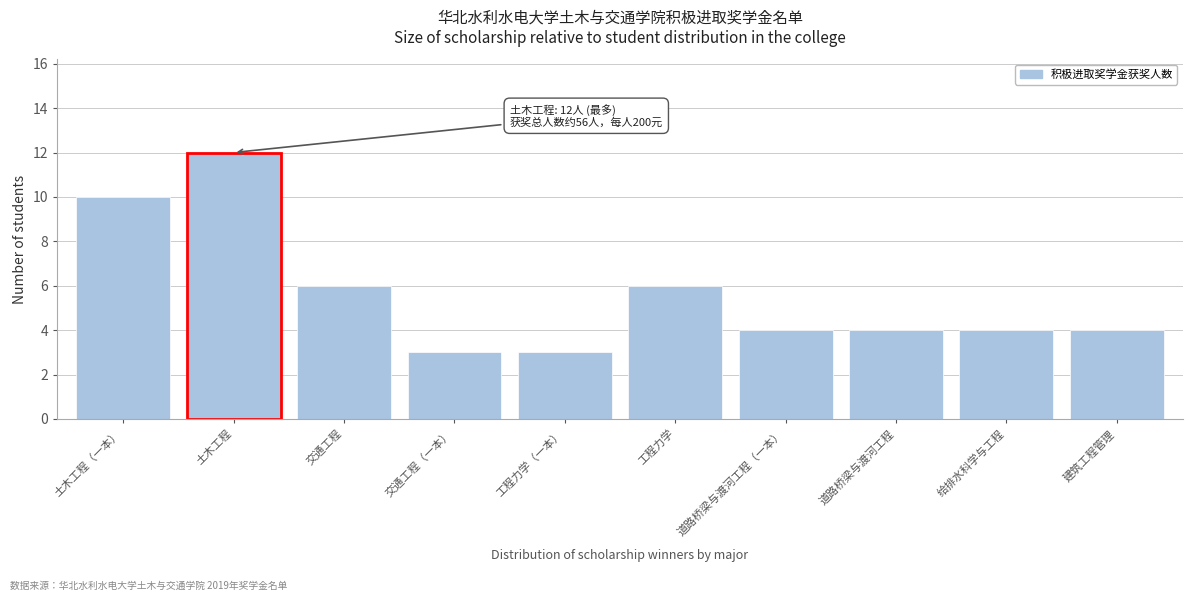

Reading left to right, extract all data points from this chart.

10	12	6	3	3	6	4	4	4	4